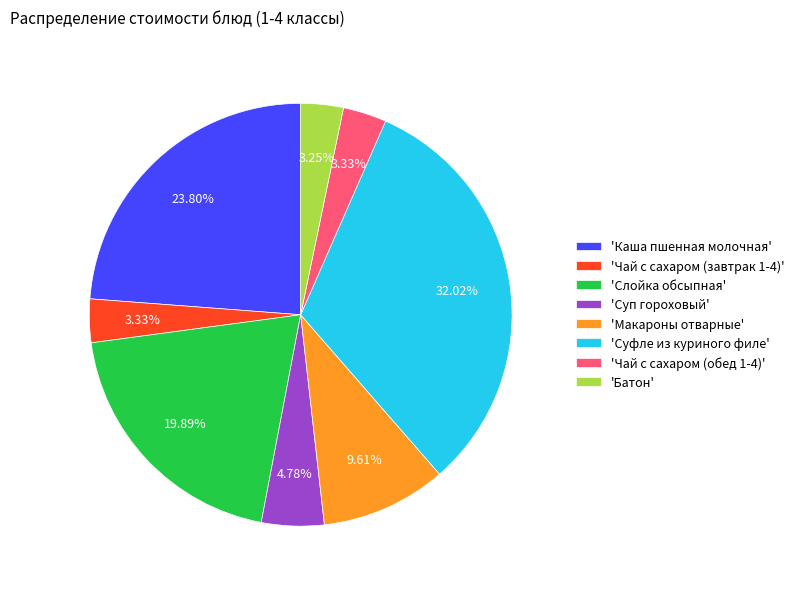

To the nearest percent, what is the difference between the largest and smallest slice percentages?

29%